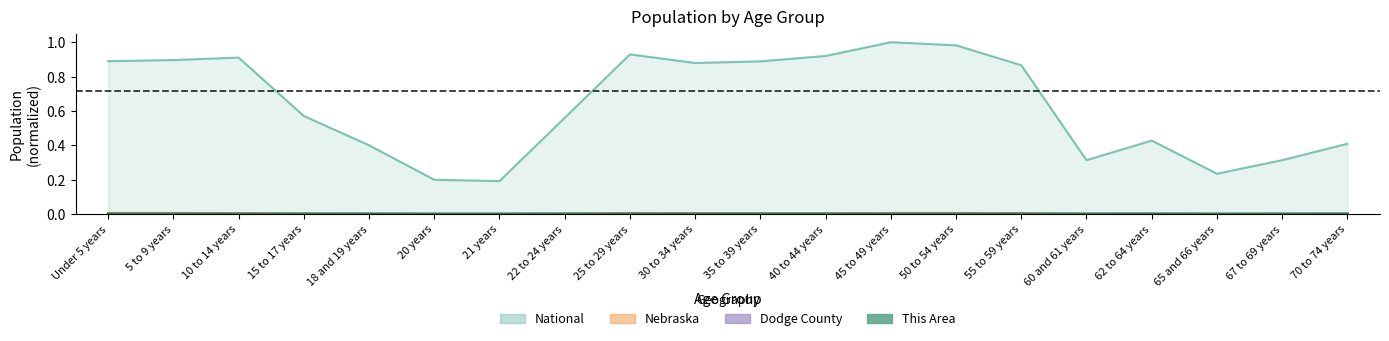

True or false: Dodge County and National cross at least once.

False